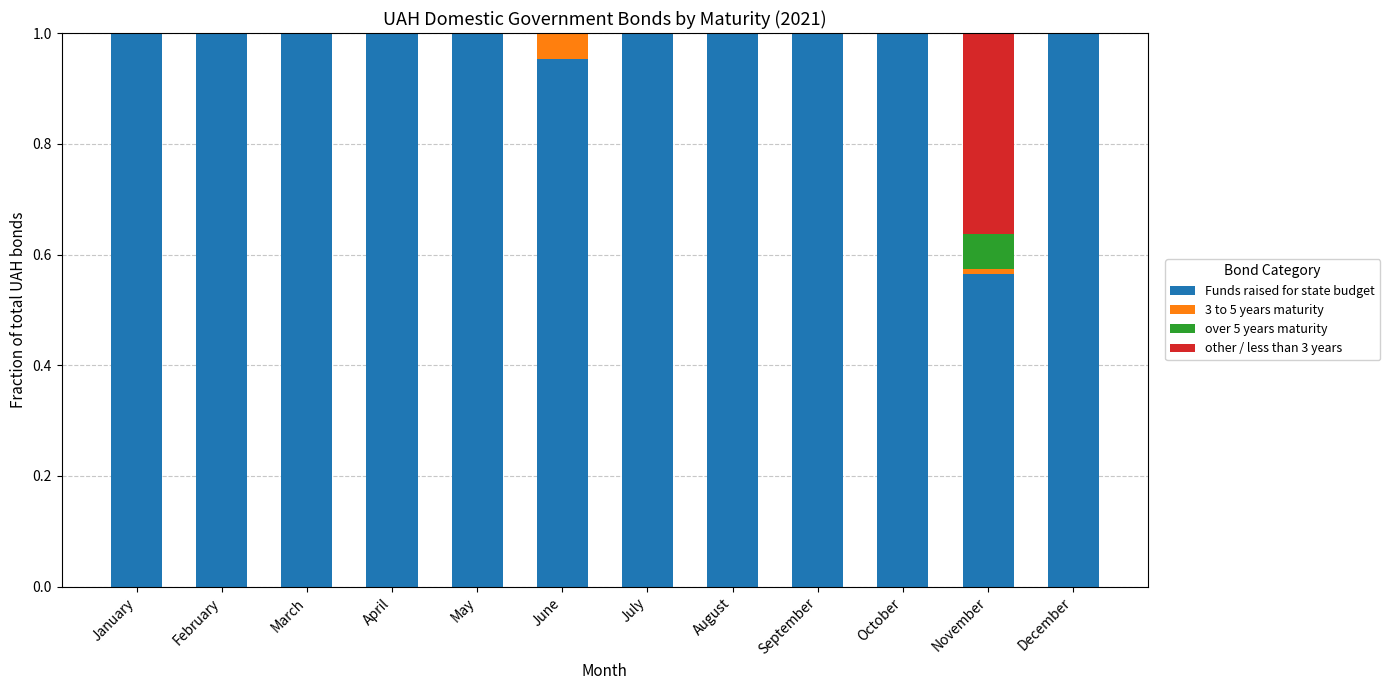

At which label does 3 to 5 years maturity reach its minimum?

December